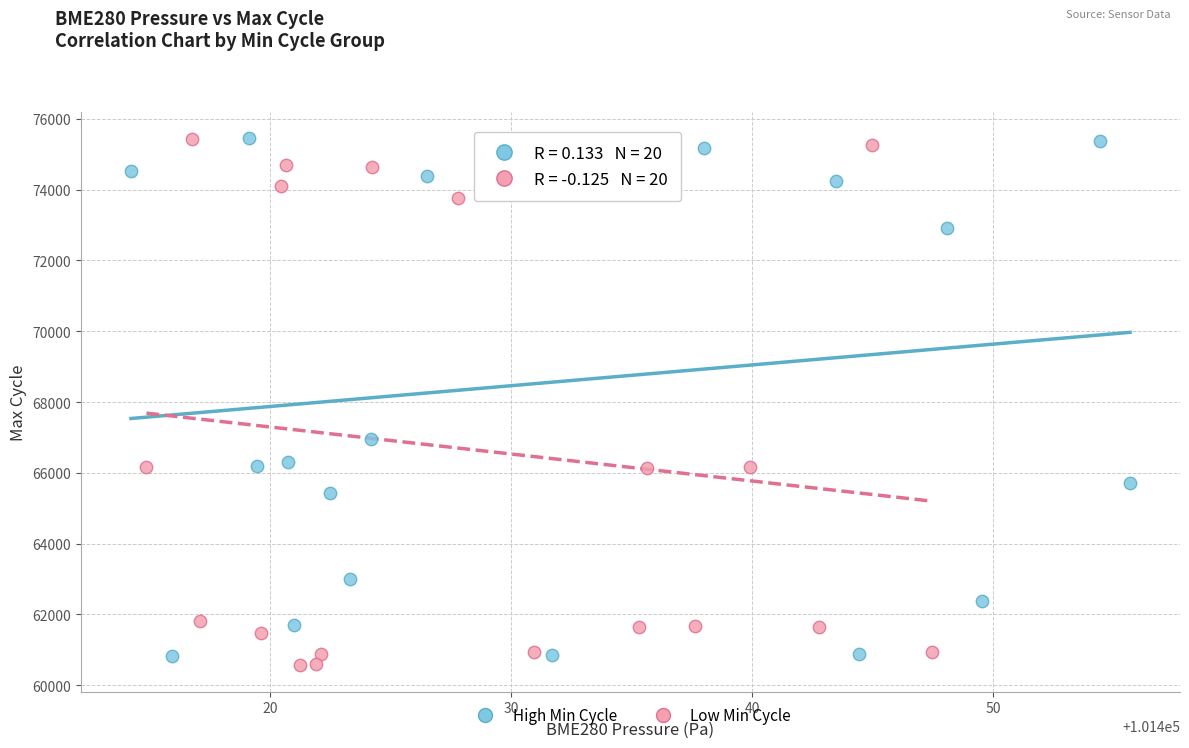

Which series has the widest spread of Y values?

Low Min Cycle